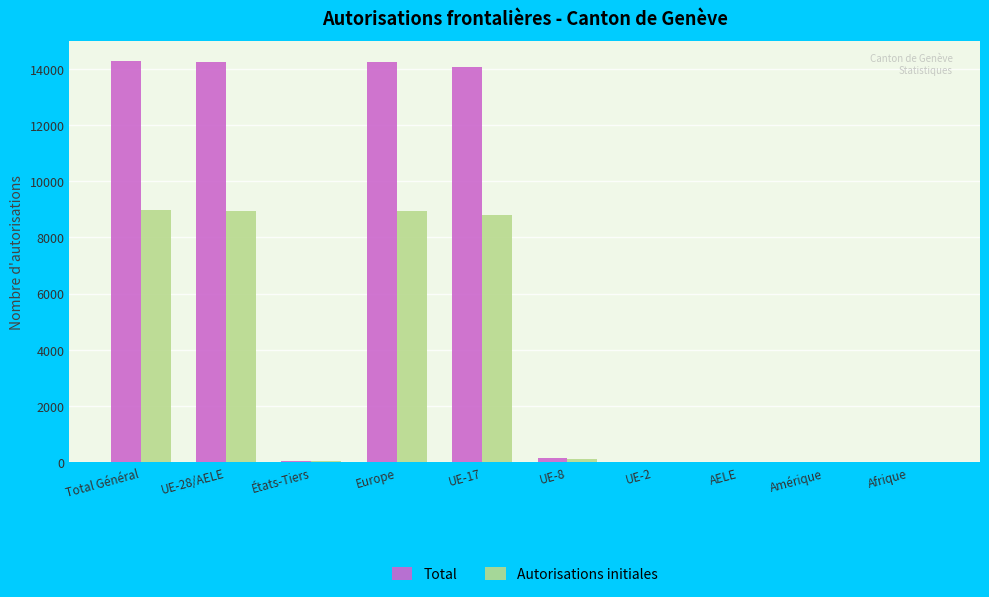

What is the sum of all Total values?

57077